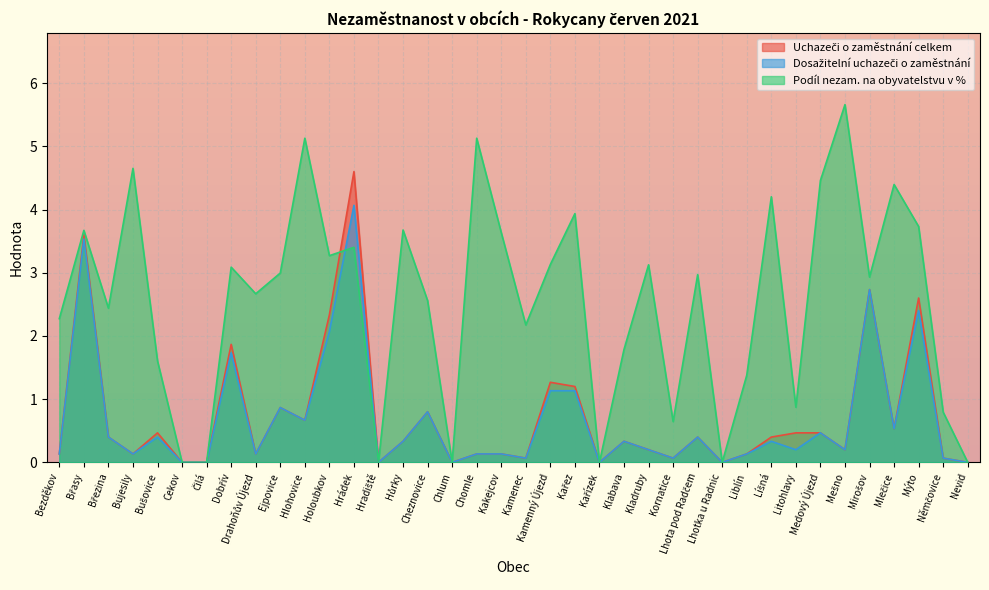

How many data points in Podíl nezam. na obyvatelstvu v % are less than 2?

13